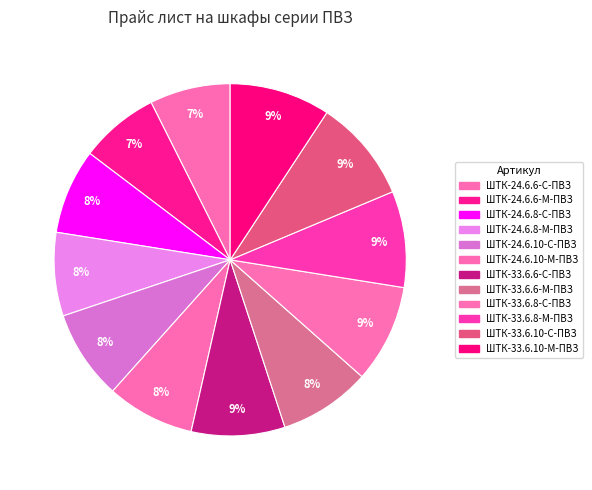

Count the number of slices in the pie.

12